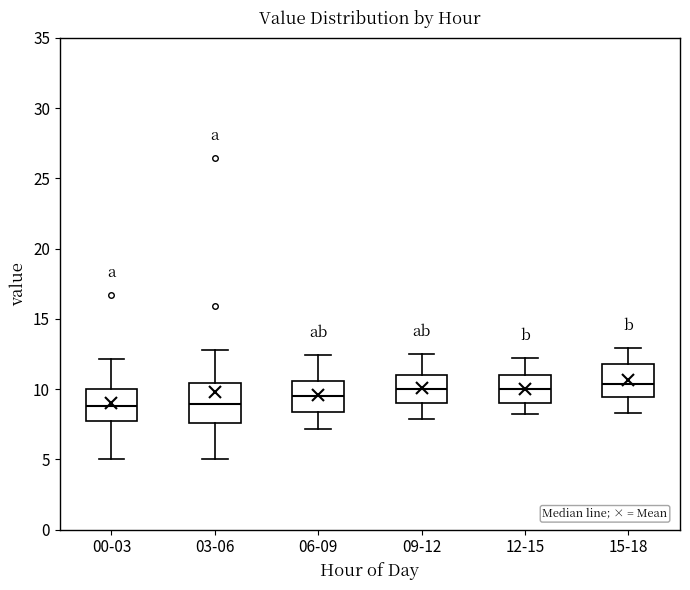

Reading left to right, read every box against the y-axis: the position of its median line, the range the box covers, and the ends of its whiskers. The values are not printed on the chart, so give them approximately, as read against the axis.

00-03: median 9.0, box 7.5 to 10.0, whiskers 5.0 to 12.0
03-06: median 9.0, box 7.5 to 10.5, whiskers 5.0 to 13.0
06-09: median 9.5, box 8.5 to 10.5, whiskers 7.0 to 12.5
09-12: median 10.0, box 9.0 to 11.0, whiskers 8.0 to 12.5
12-15: median 10.0, box 9.0 to 11.0, whiskers 8.0 to 12.0
15-18: median 10.5, box 9.5 to 12.0, whiskers 8.5 to 13.0